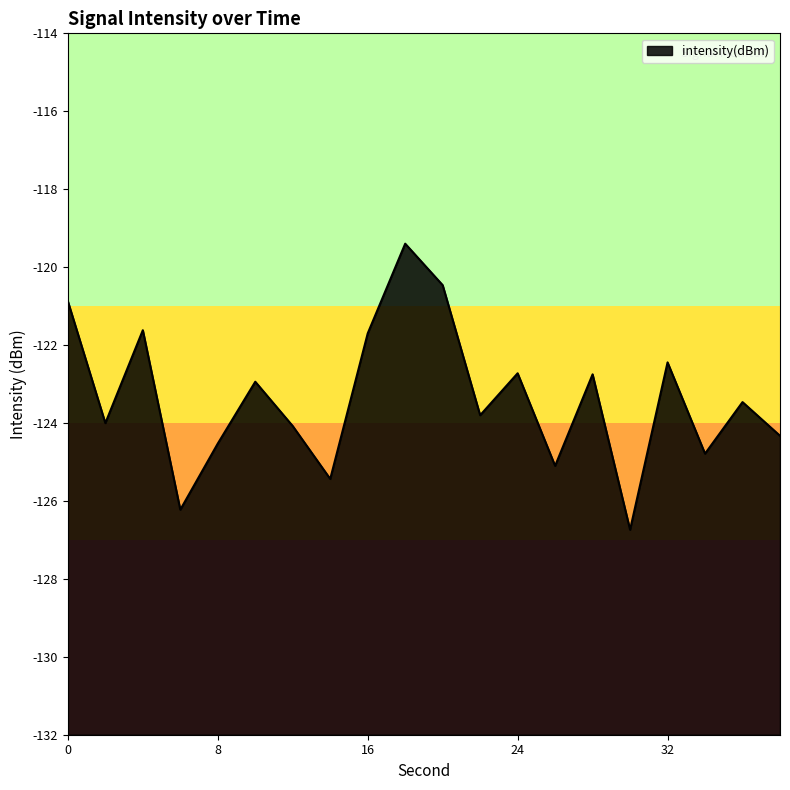

Which has a higher value, 18 or 14?

18